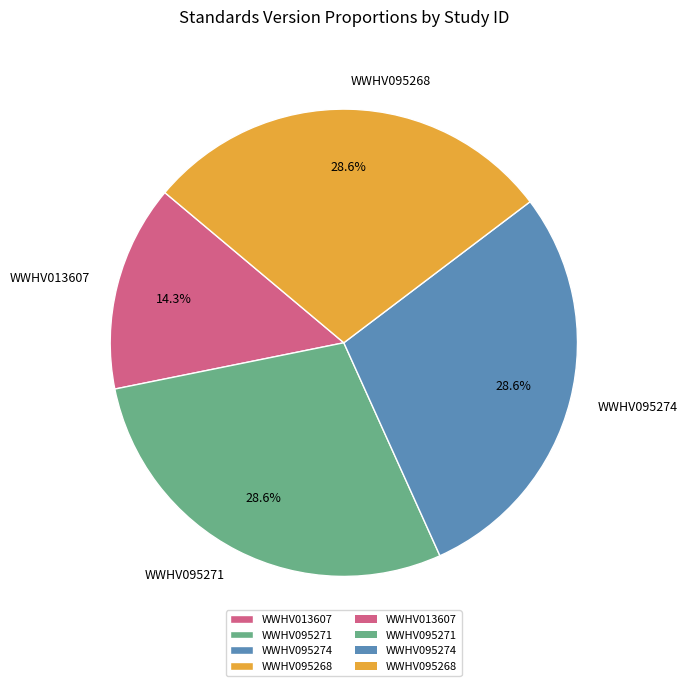

What percentage is the WWHV095268 slice, to the nearest percent?

29%